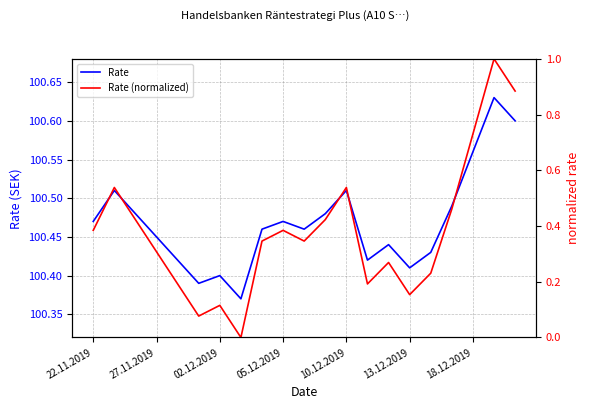

Which category has the highest value across all series?

19